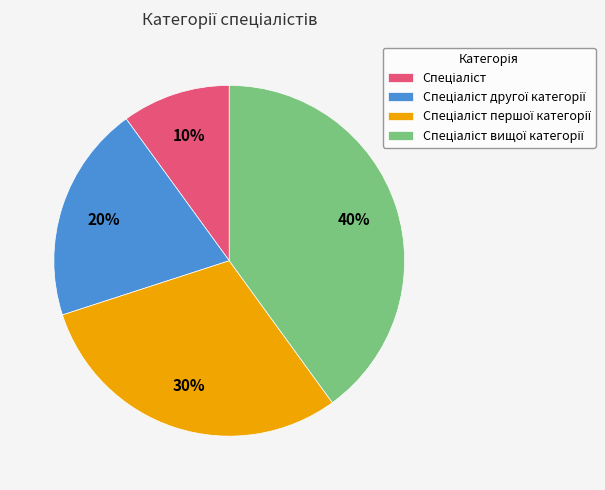

To the nearest percent, what is the average slice percentage?

25%